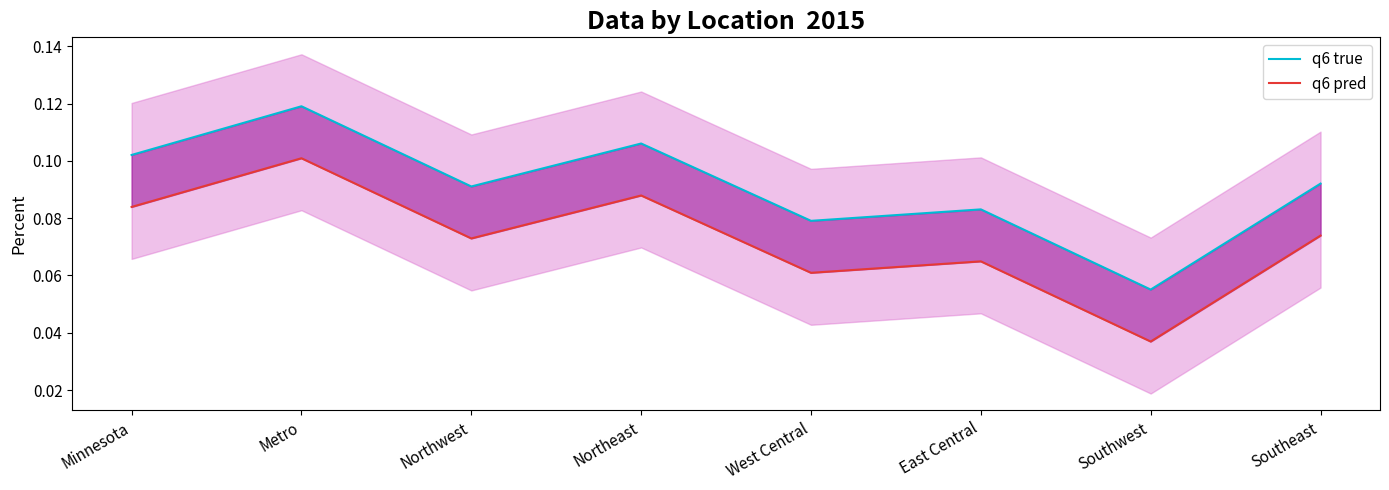

True or false: q6 pred and q6 true cross at least once.

False